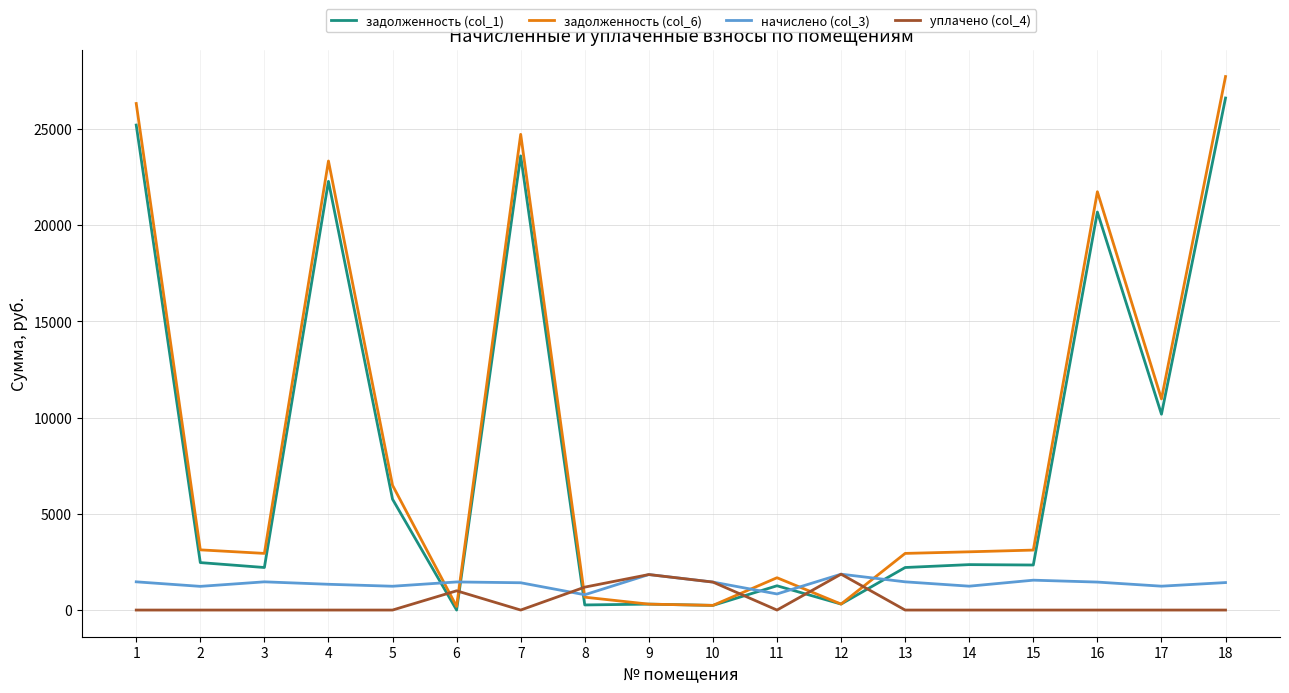

What is the maximum value for задолженность (col_1)?

26603.5